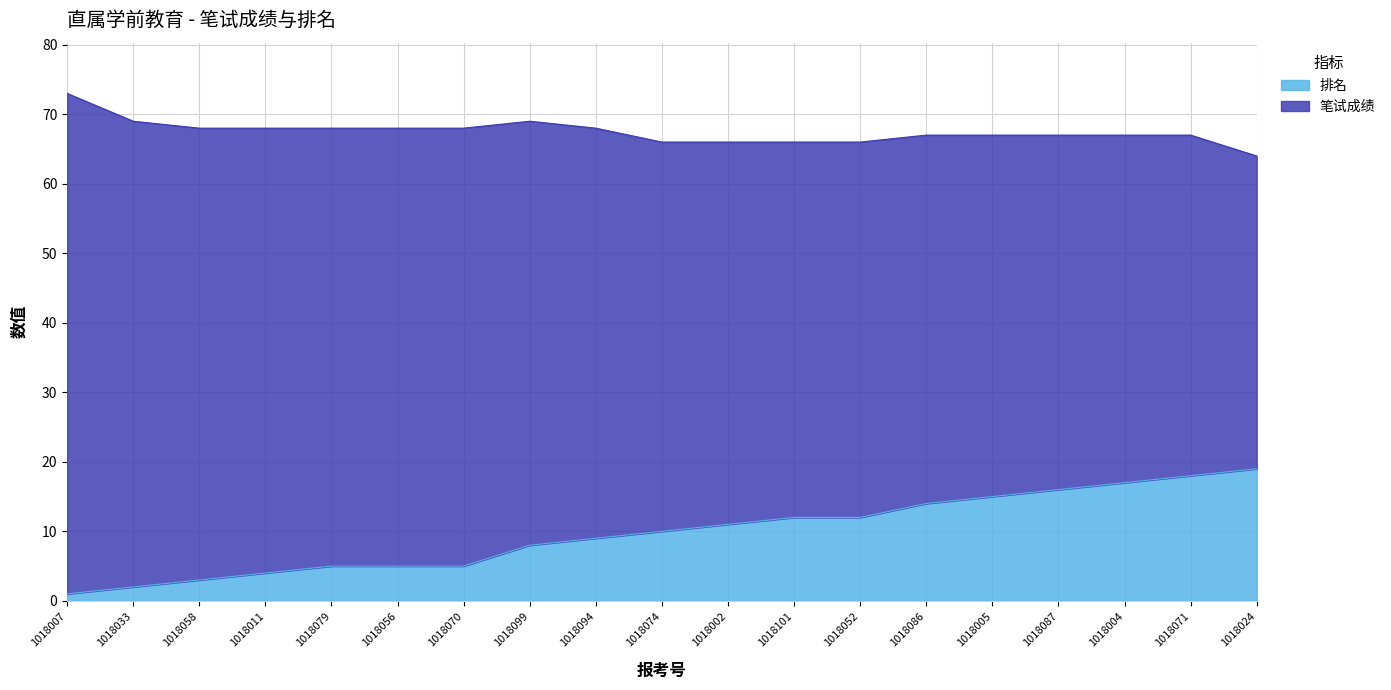

Between 1018004 and 1018071, which is larger?

1018071